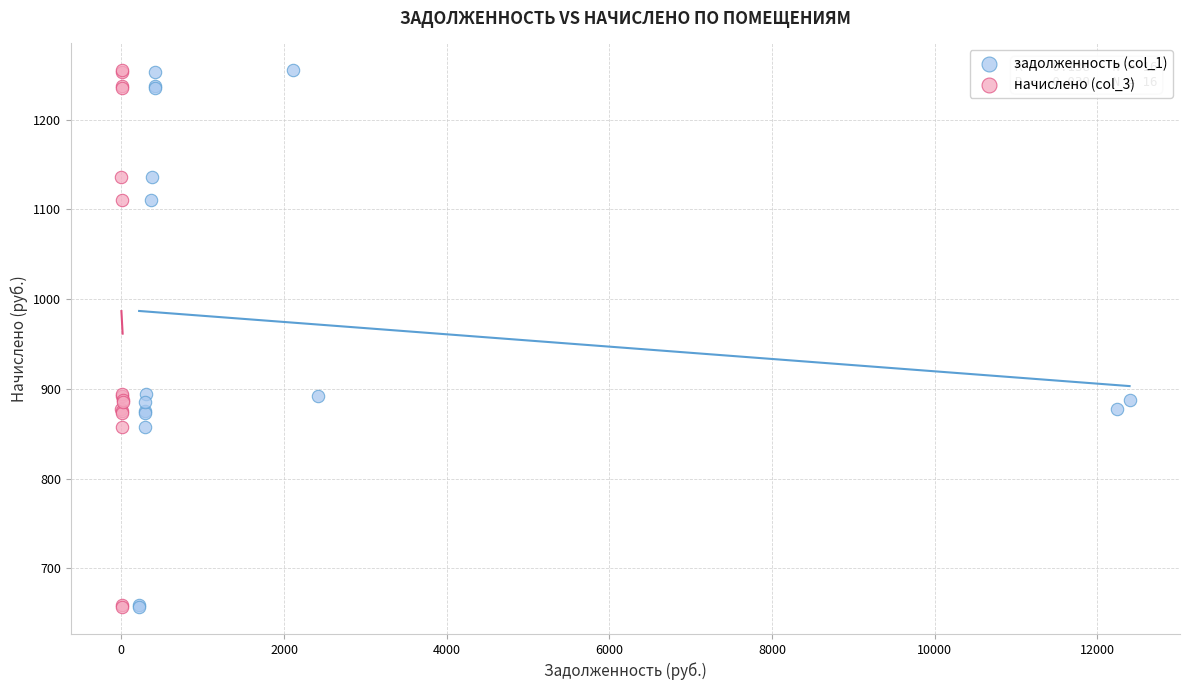

What are all the series names shown in the legend?

задолженность (col_1), начислено (col_3)